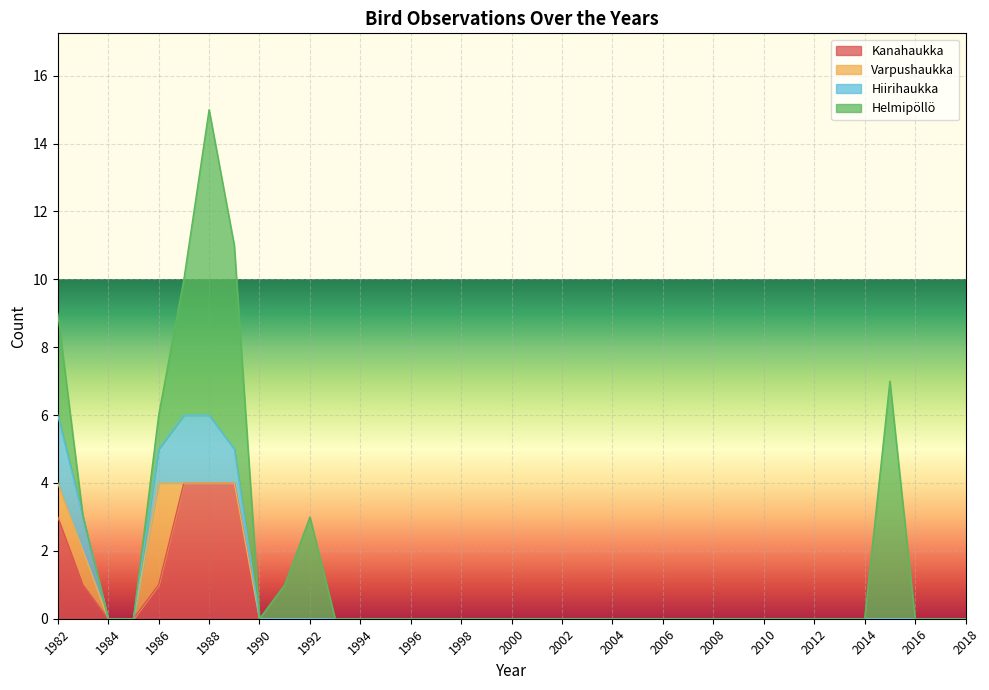

True or false: Hiirihaukka has a value of 0 at 2010.

True